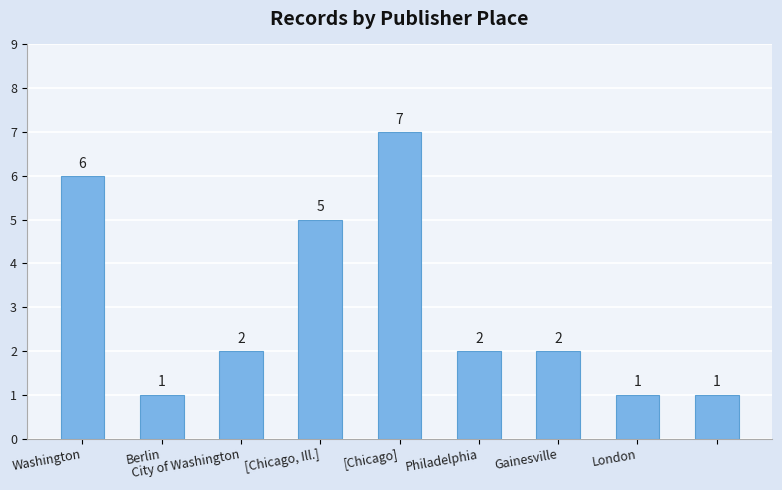

What is the average value?

3